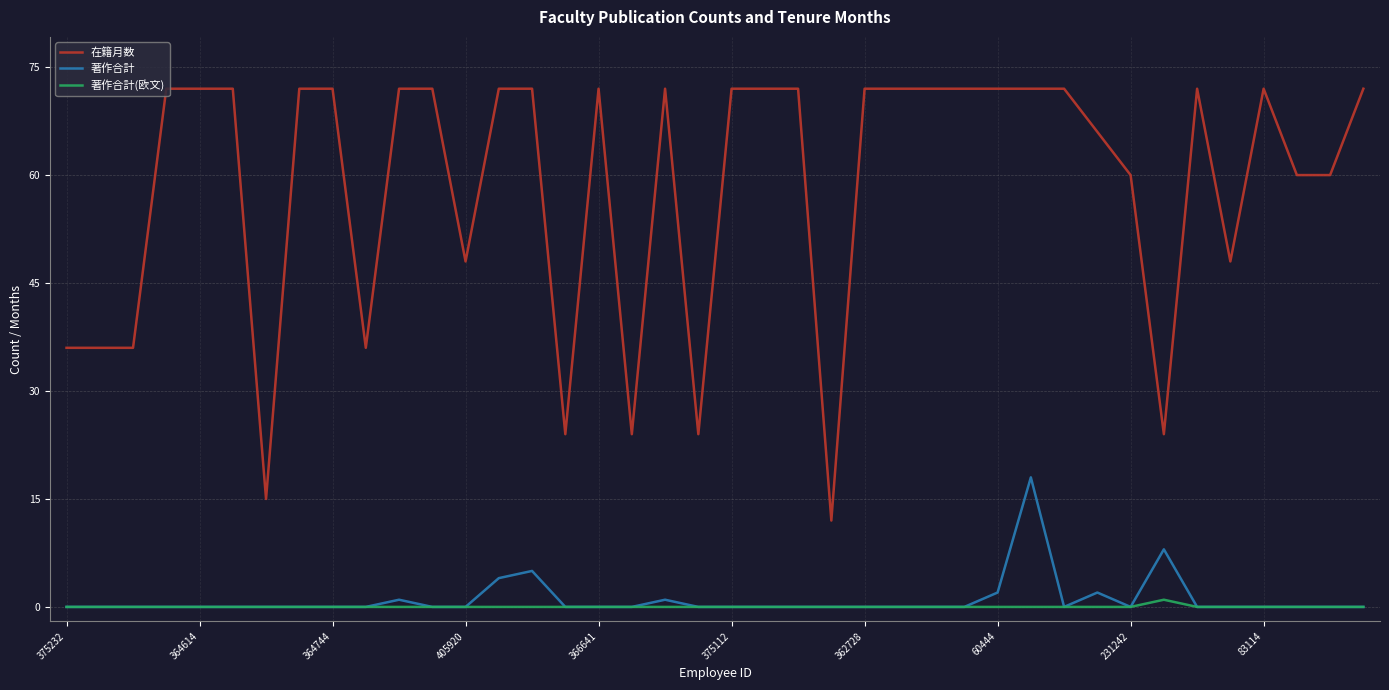

True or false: 在籍月数 and 著作合計 intersect in this chart.

False